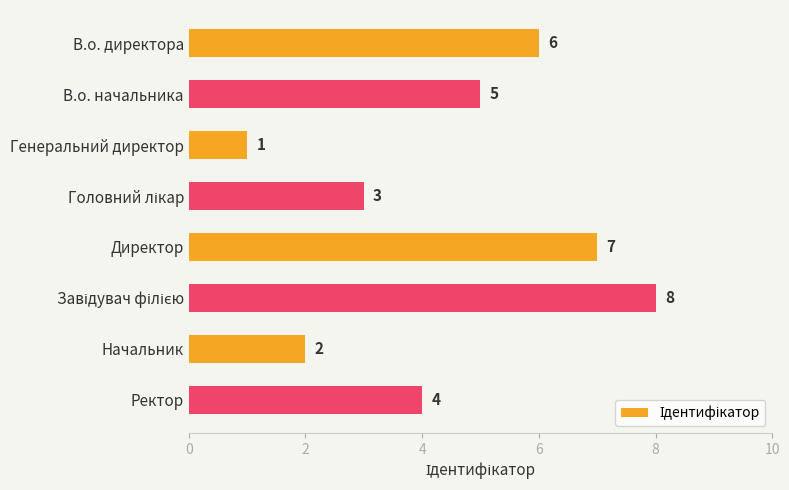

Read the value at Директор.

7